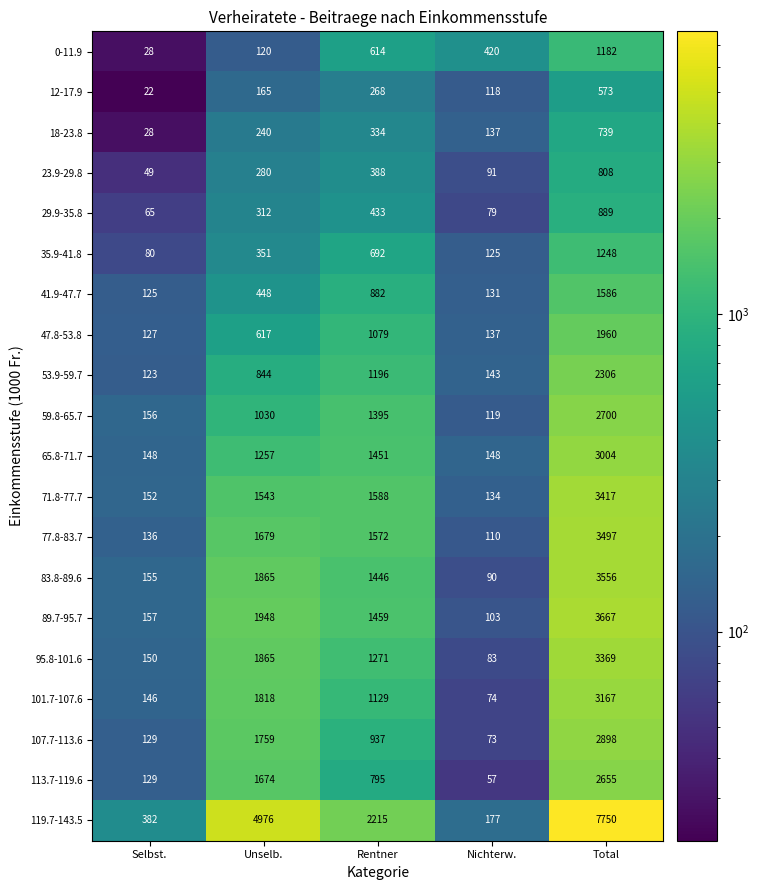

How many values in the 101.7-107.6 series are below 1129?

2